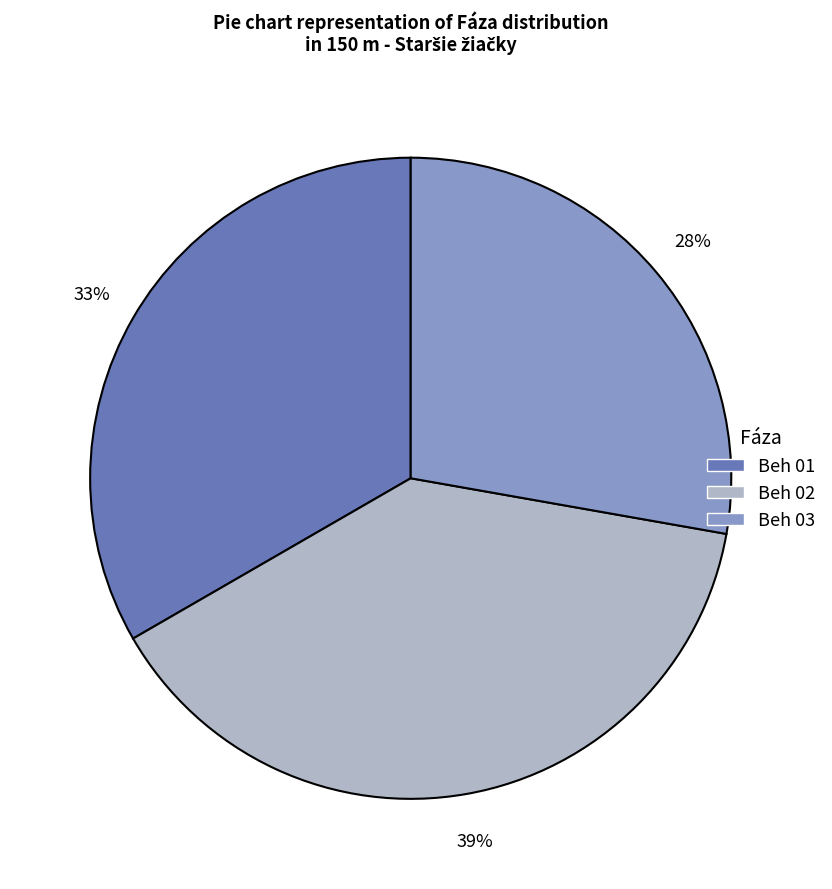

Does any single category account for the majority?

No